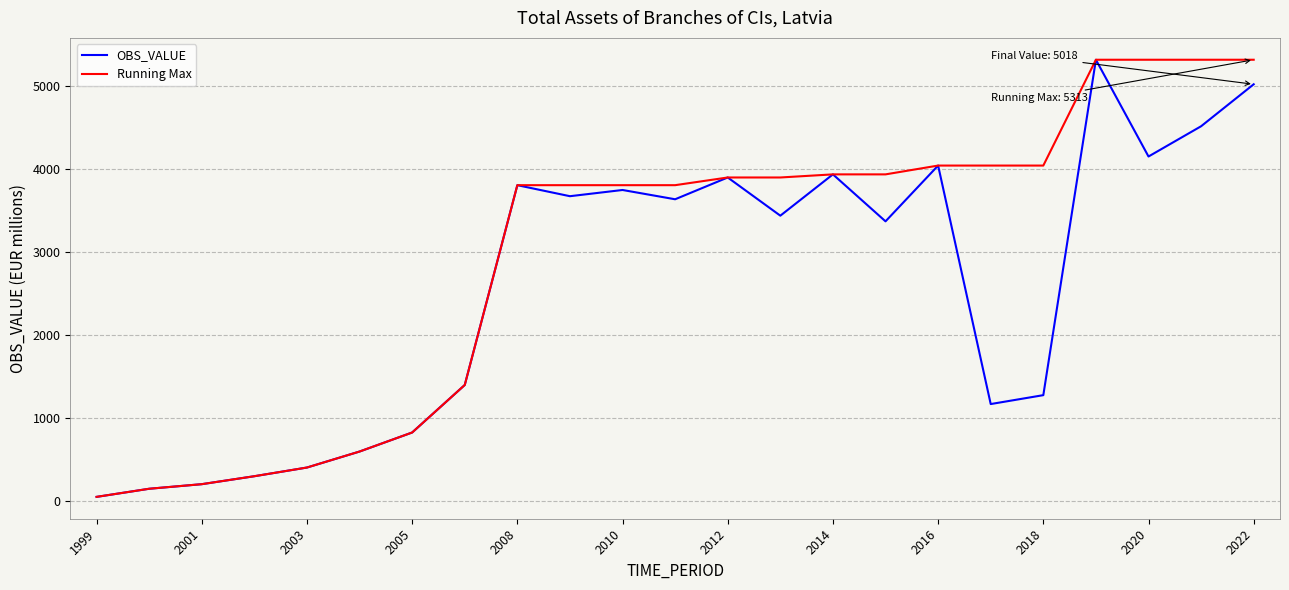

True or false: OBS_VALUE has more than 0 interior local peaks.

True